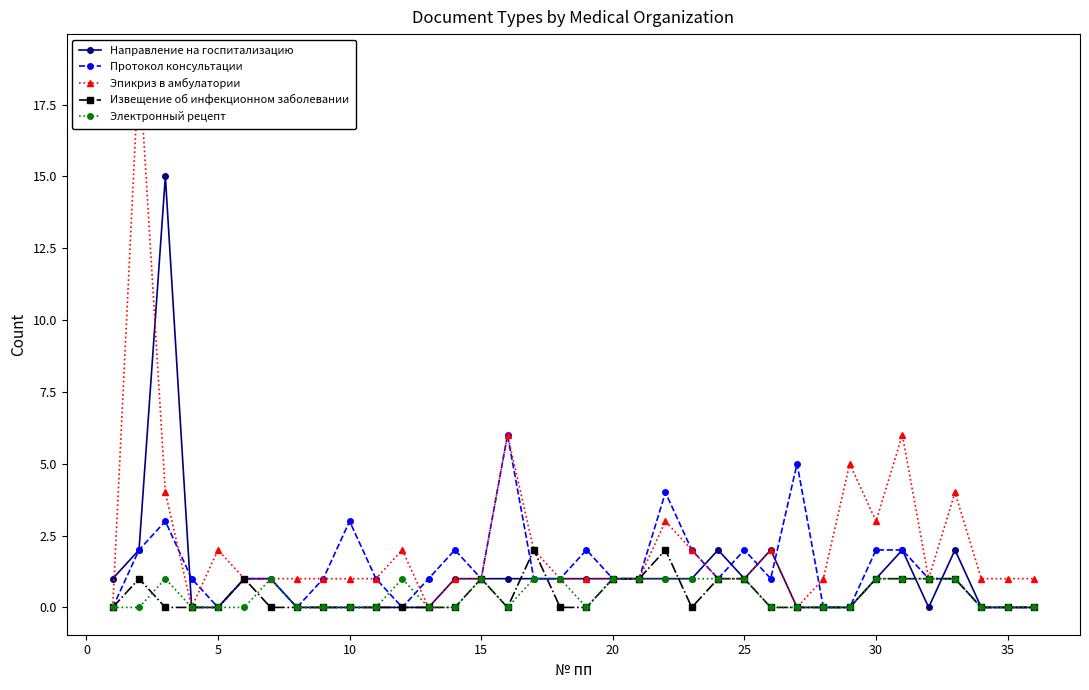

How many interior local valleys does the Электронный рецепт series have?

2